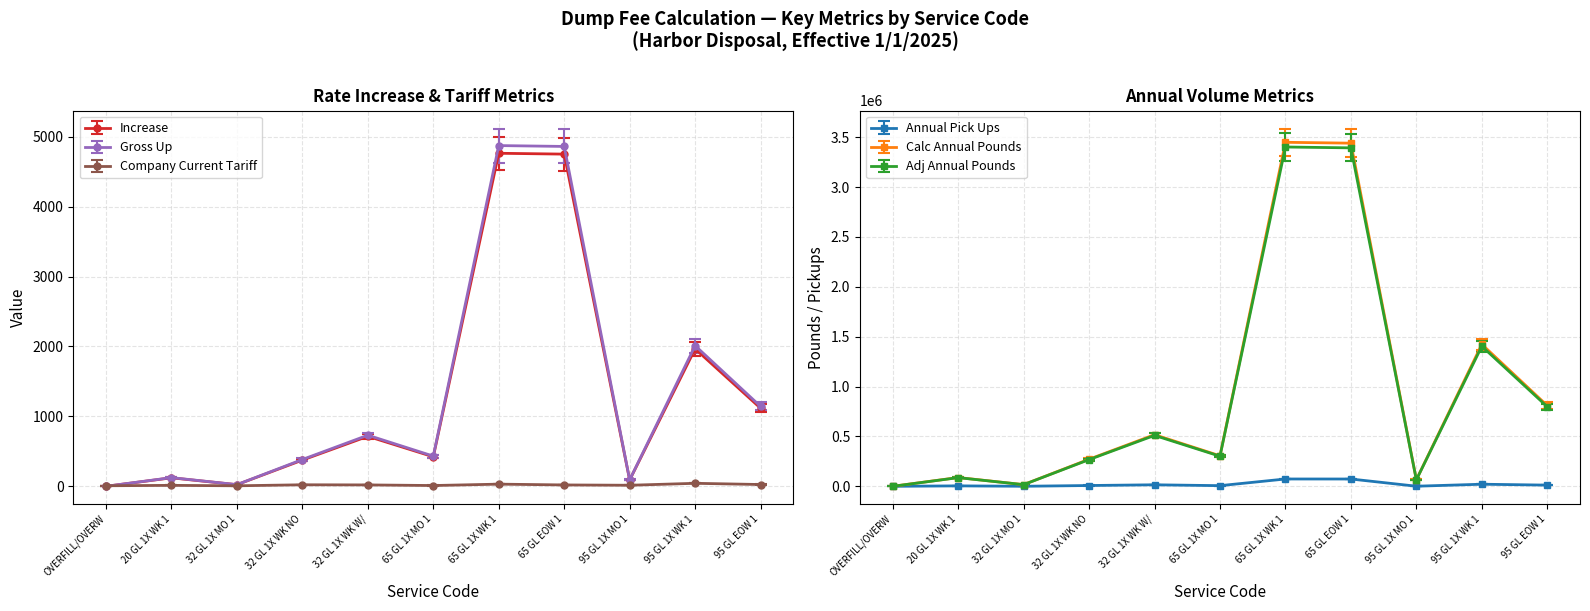

What is the value of the Increase point at the 6th from the left?

422.4